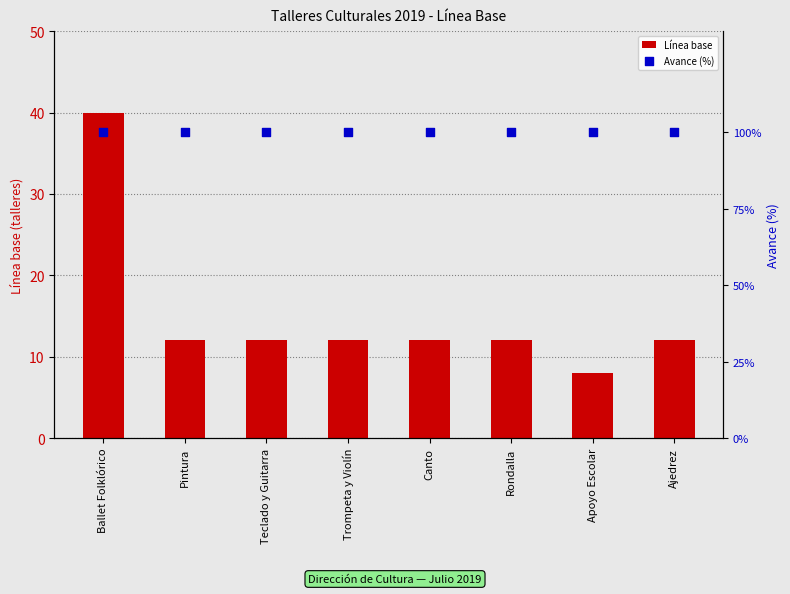

Which series has the largest total across all categories?

Avance (%)